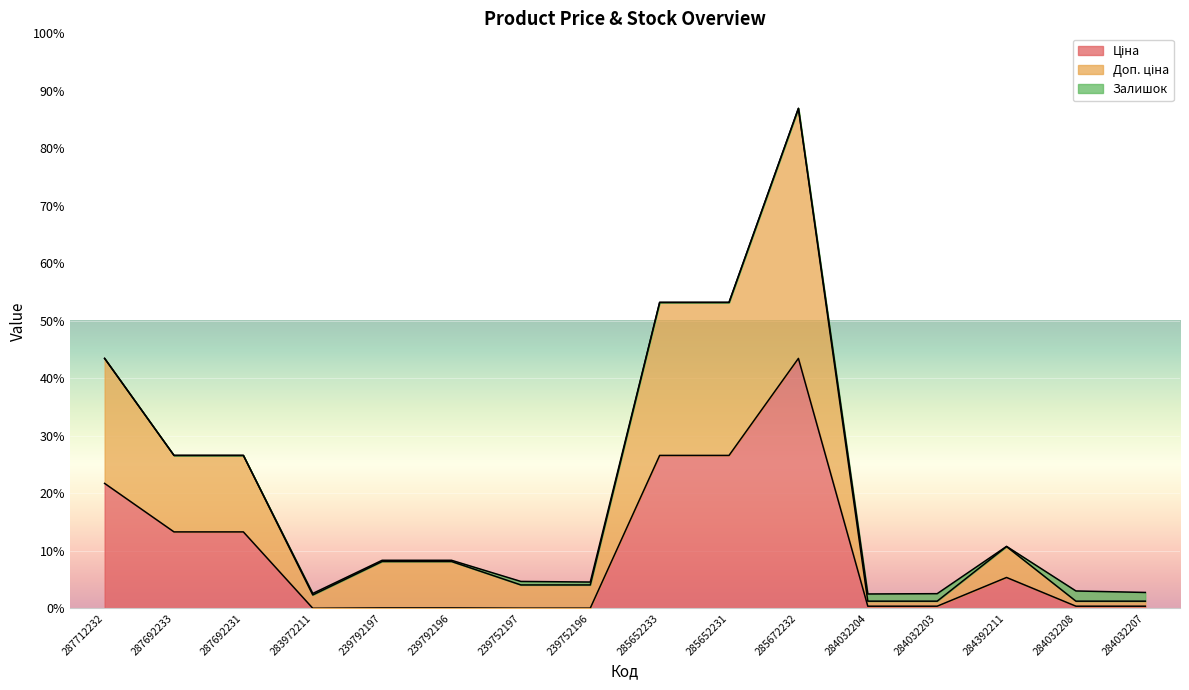

At which category is the sum across all series the highest?

285672232